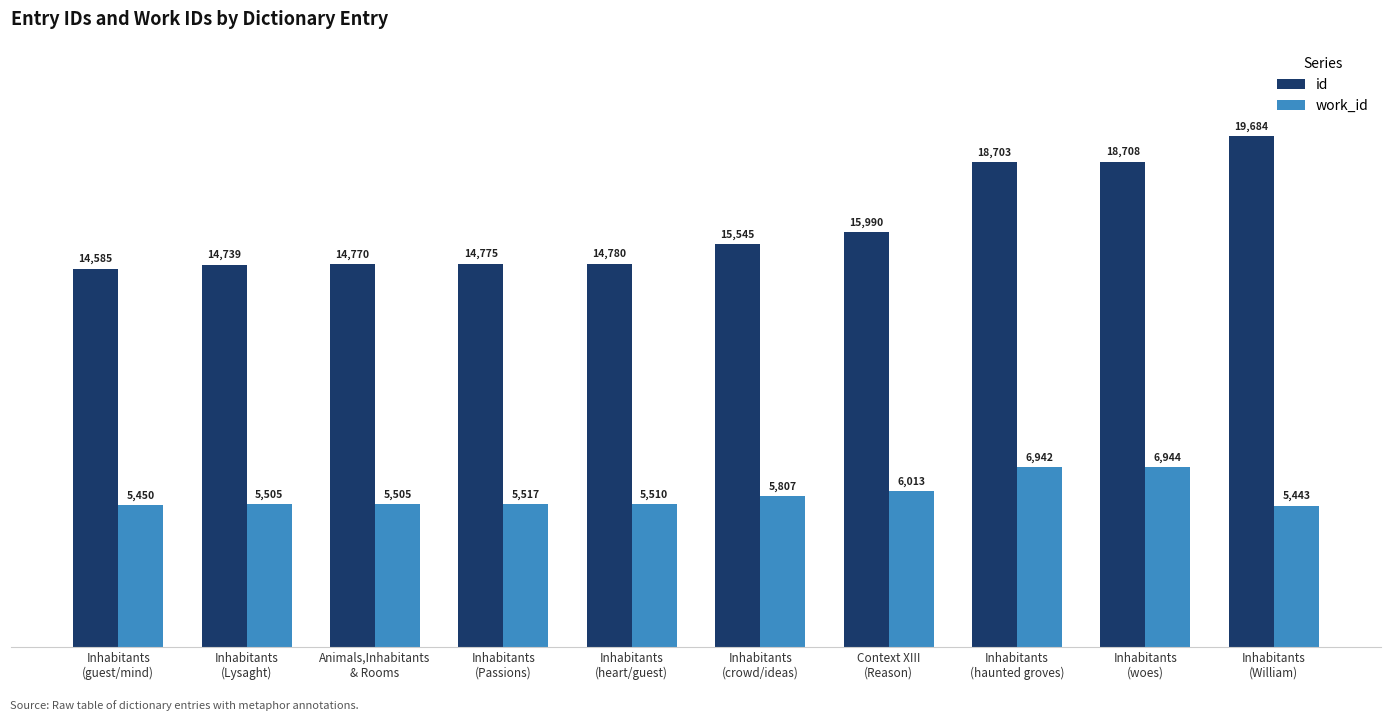

Count the number of data series in this chart.

2